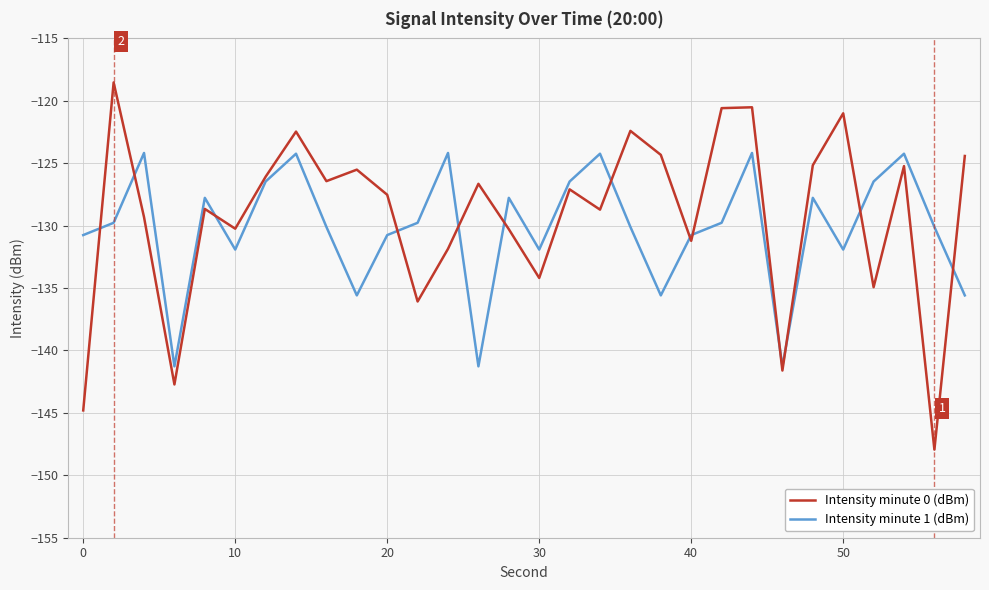

Which series has the widest spread of values?

Intensity minute 0 (dBm)